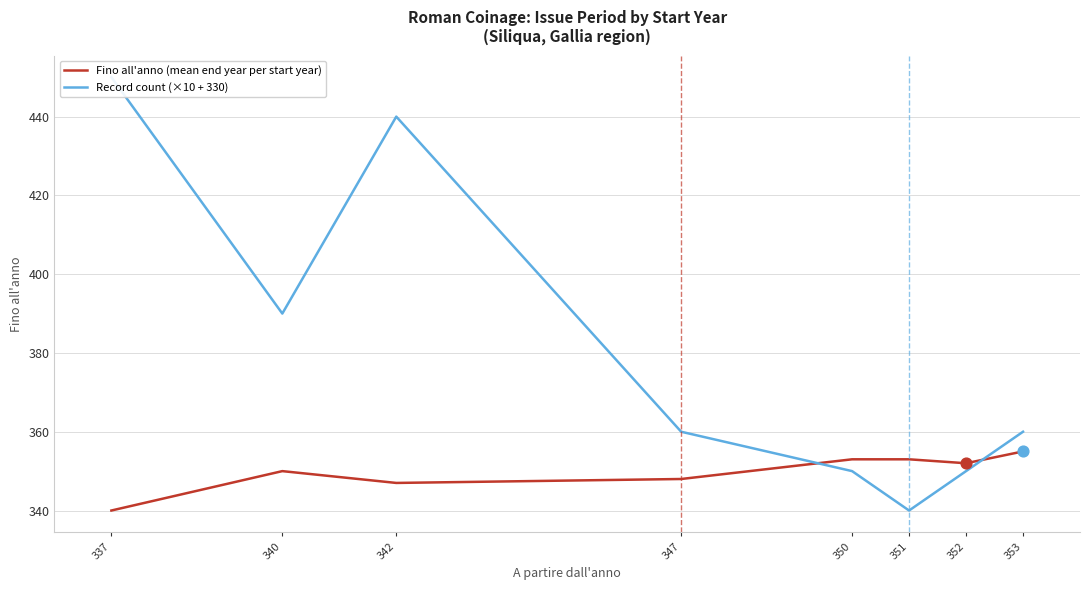

Which series contains the highest Y value?

Record count (×10 + 330)